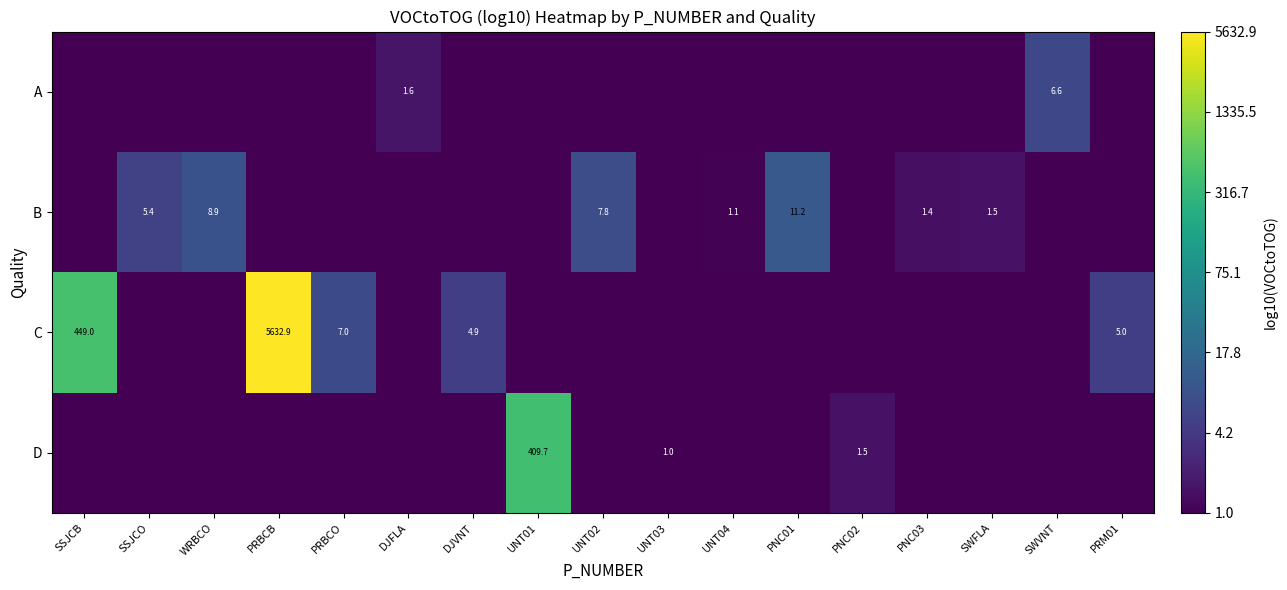

At how many categories does at least one series exceed 3?

1